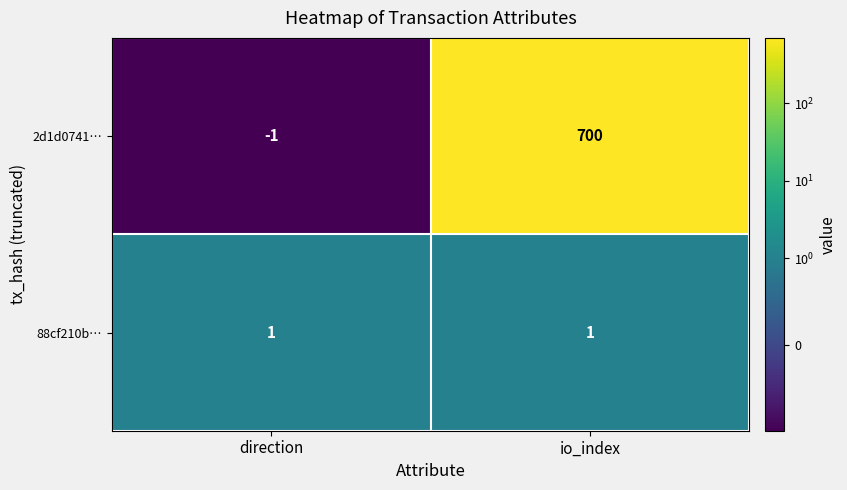

What is the sum of the 2d1d0741… values at direction and io_index?

699